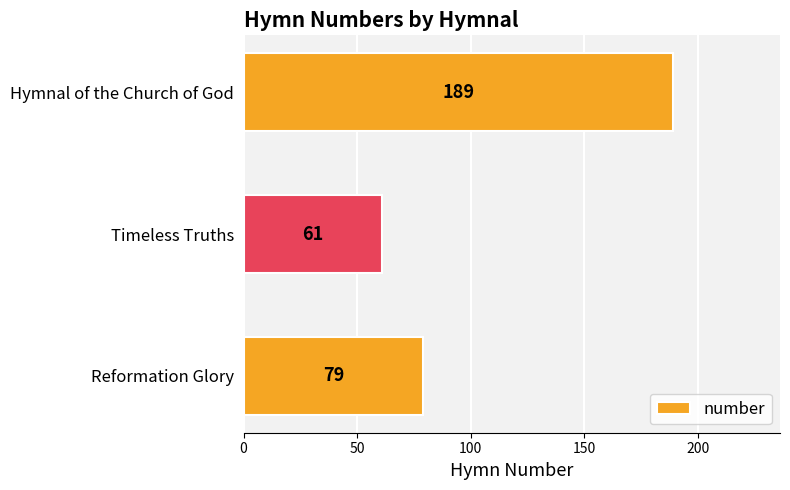

How many data points are less than 79?

1